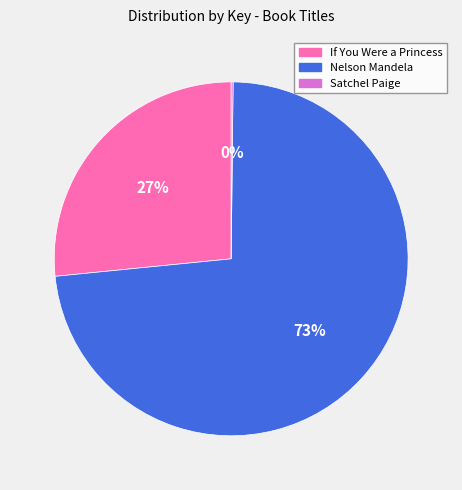

What is the majority slice?

Nelson Mandela